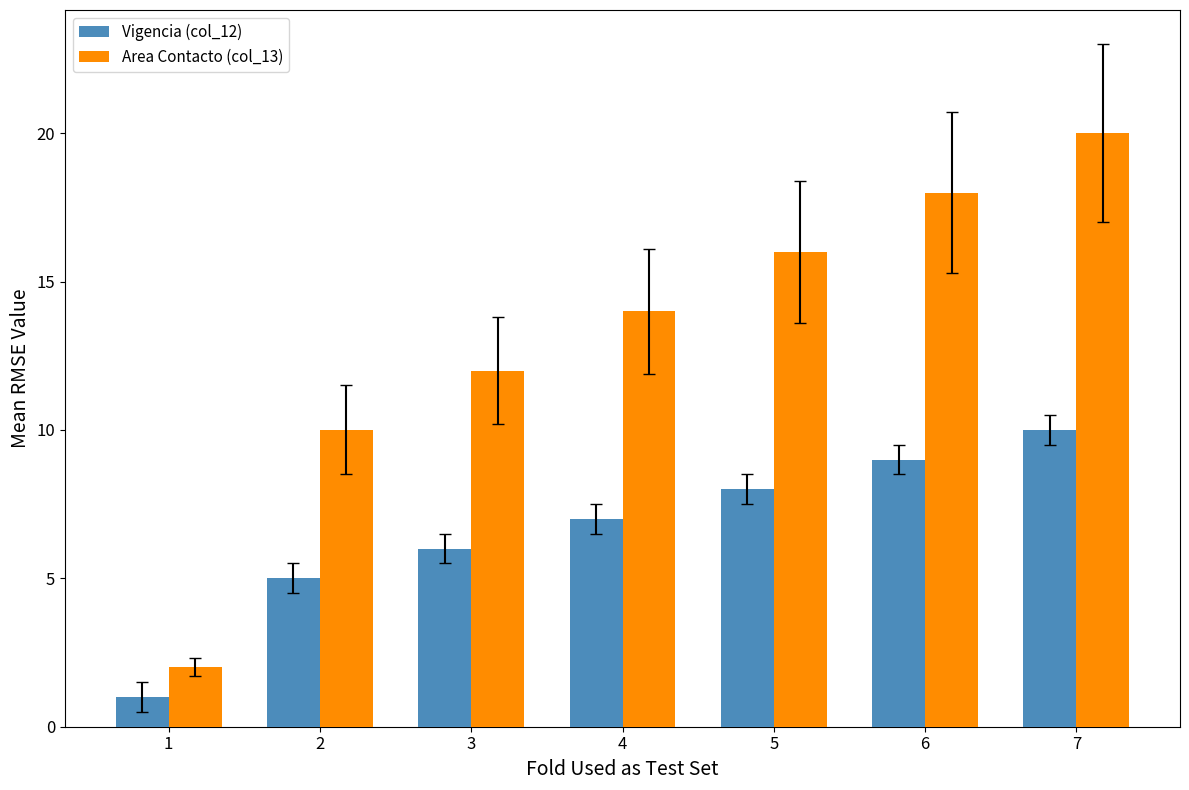

List the series in order of their overall mean, highest first.

Area Contacto (col_13), Vigencia (col_12)